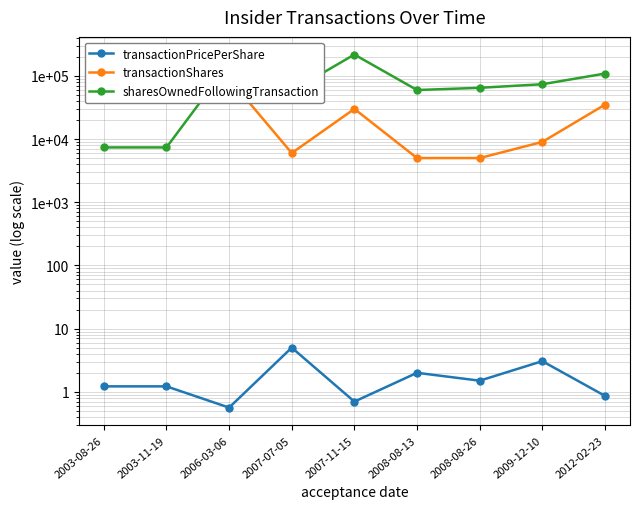

Reading left to right, list all the values displayed in this chart.

transactionPricePerShare: 2003-08-26=1.2	2003-11-19=1.2	2006-03-06=0.6	2007-07-05=5.0	2007-11-15=0.7	2008-08-13=2.0	2008-08-26=1.5	2009-12-10=3.1	2012-02-23=0.9
transactionShares: 2003-08-26=75000.0	2003-11-19=75000.0	2006-03-06=90000.0	2007-07-05=6000.0	2007-11-15=30000.0	2008-08-13=5000.0	2008-08-26=5000.0	2009-12-10=9000.0	2012-02-23=35000.0
sharesOwnedFollowingTransaction: 2003-08-26=7369.0	2003-11-19=7369.0	2006-03-06=157369.0	2007-07-05=57667.0	2007-11-15=217369.0	2008-08-13=59667.0	2008-08-26=64667.0	2009-12-10=73667.0	2012-02-23=108667.0